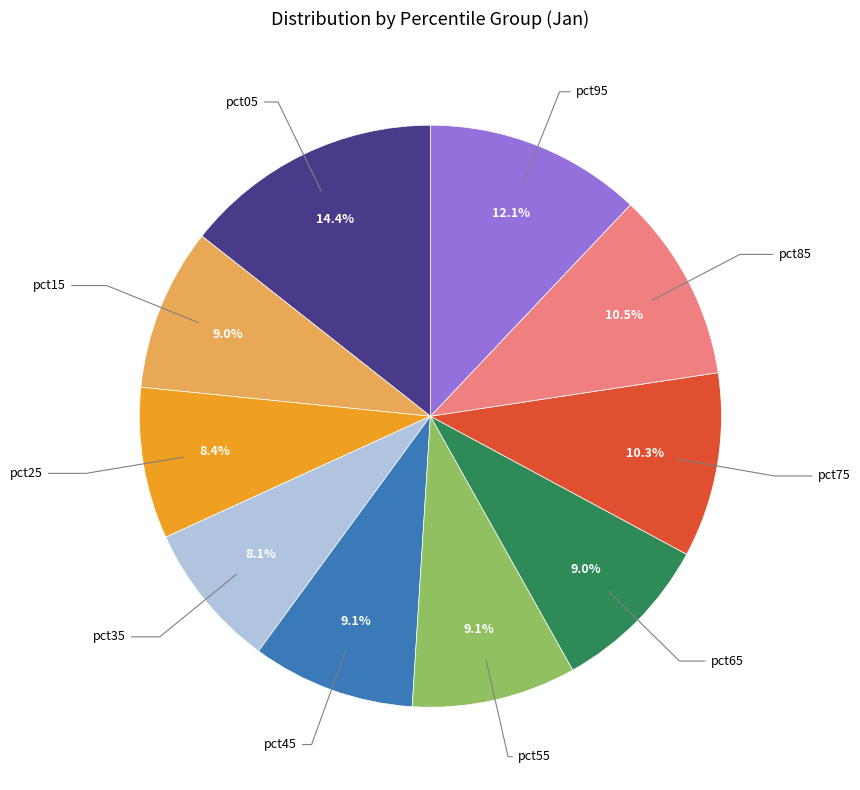

Is there any slice that represents more than half of the pie?

No